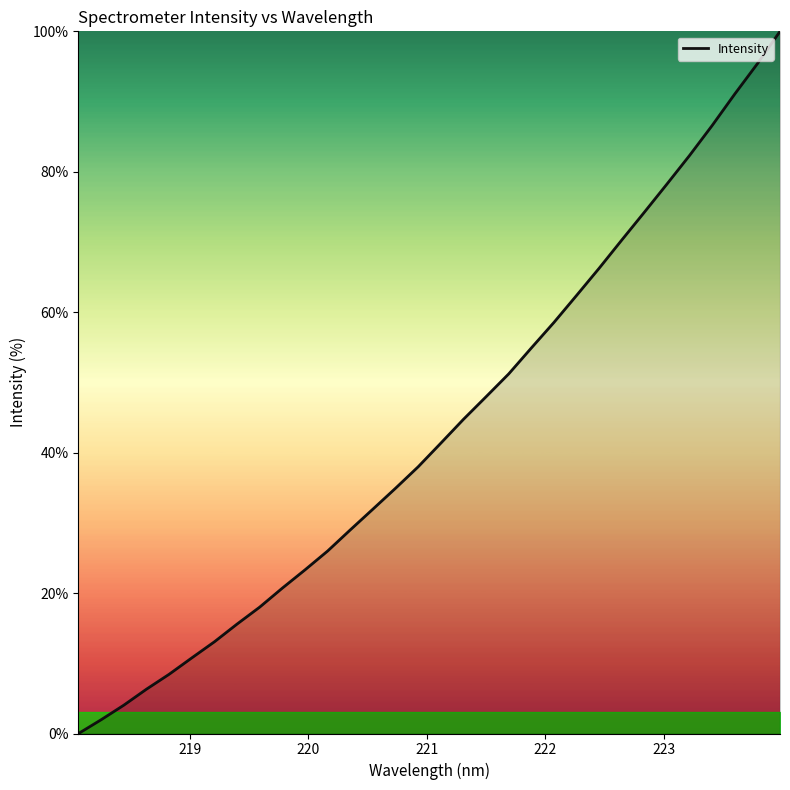

What is the difference between the maximum and minimum values?

100.0